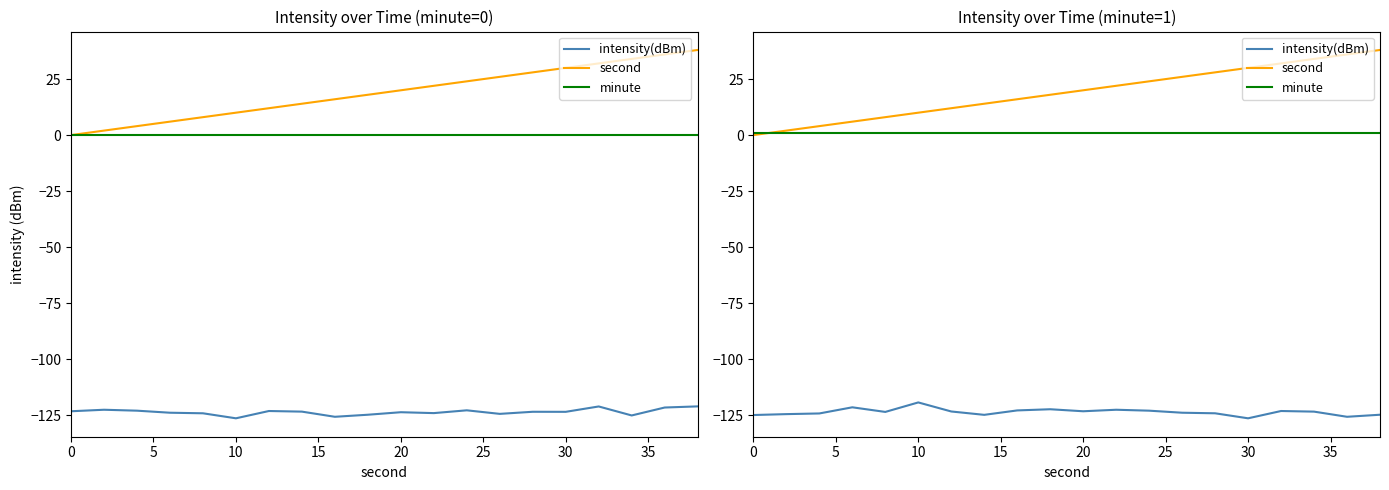

Which series has the widest spread of values?

second